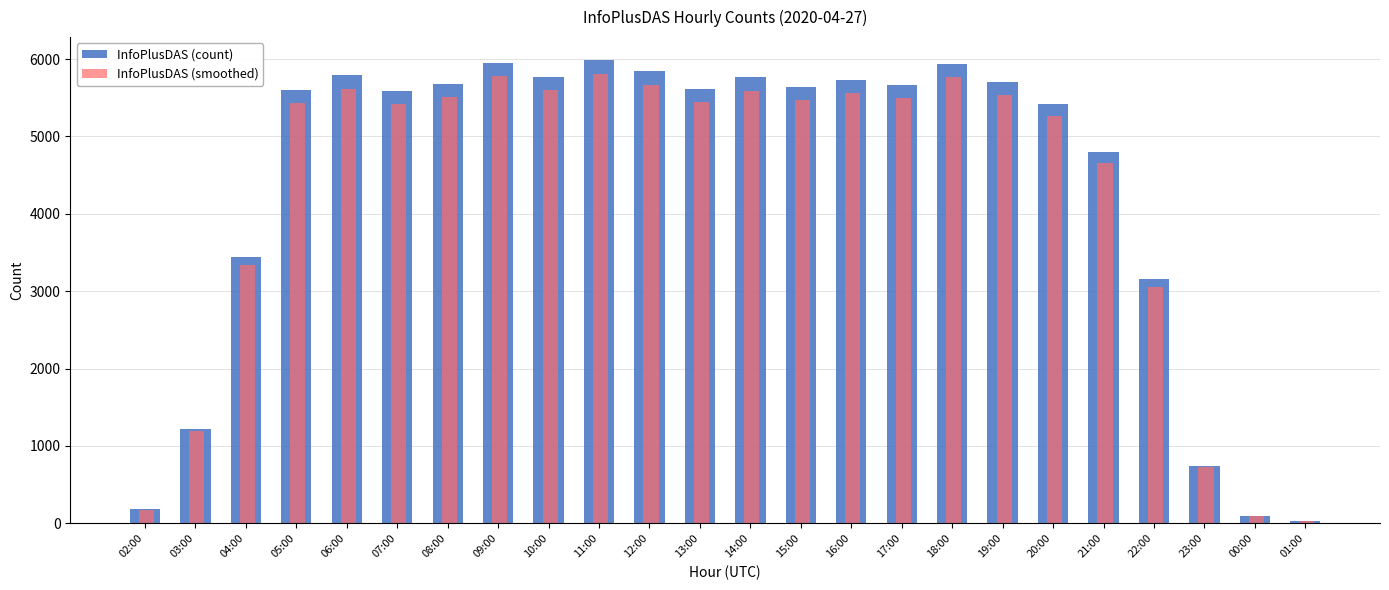

The value of InfoPlusDAS (count) at 04:00 is 3447.0. True or false?

True